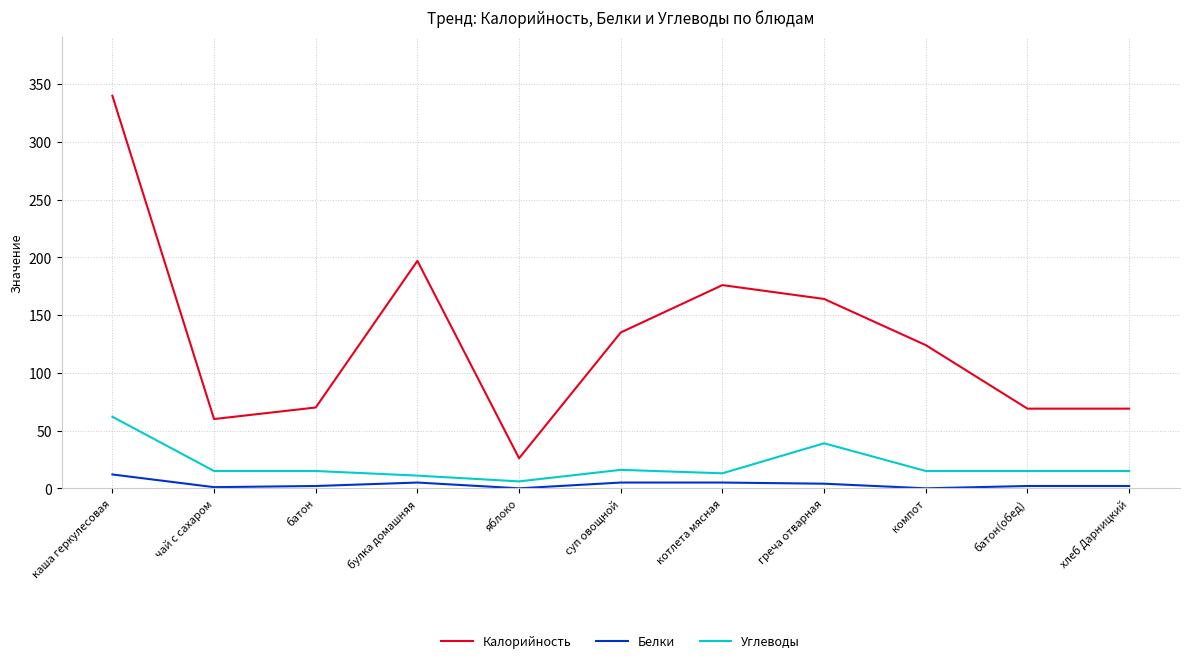

Which series has the largest total across all categories?

Калорийность